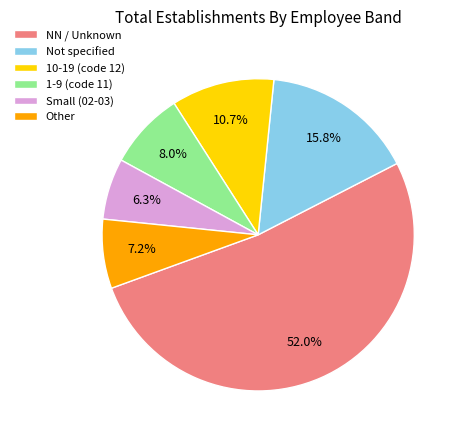

Between NN / Unknown and Not specified, which is larger?

NN / Unknown